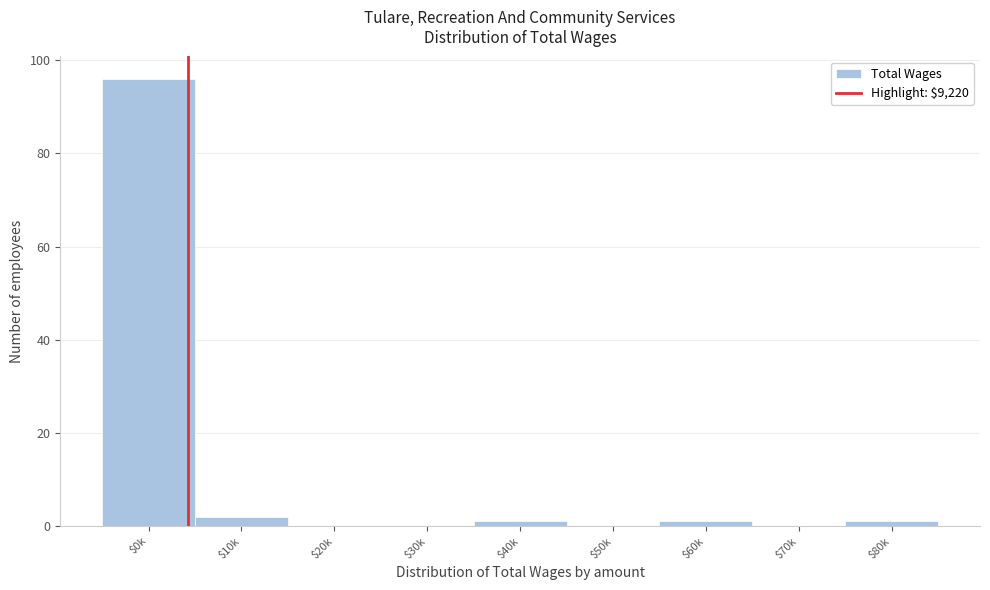

The value at $30k is 48. True or false?

False